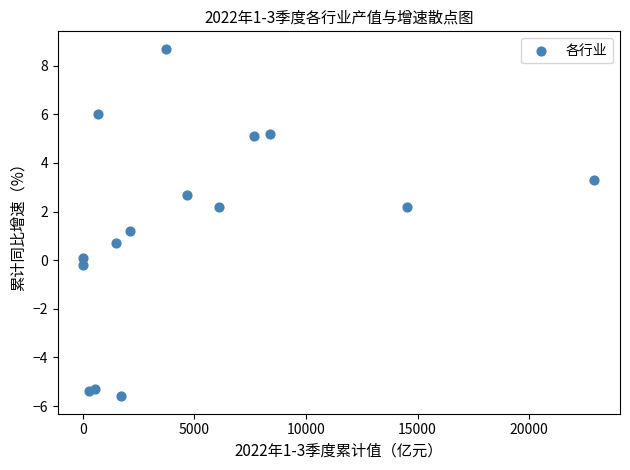

What is the range of X values (max minus min)?

22905.2